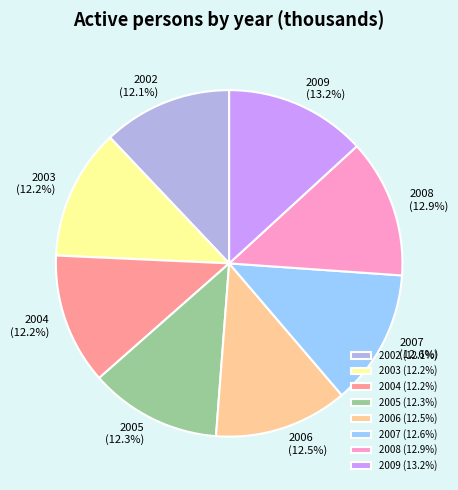

Is there any slice that represents more than half of the pie?

No